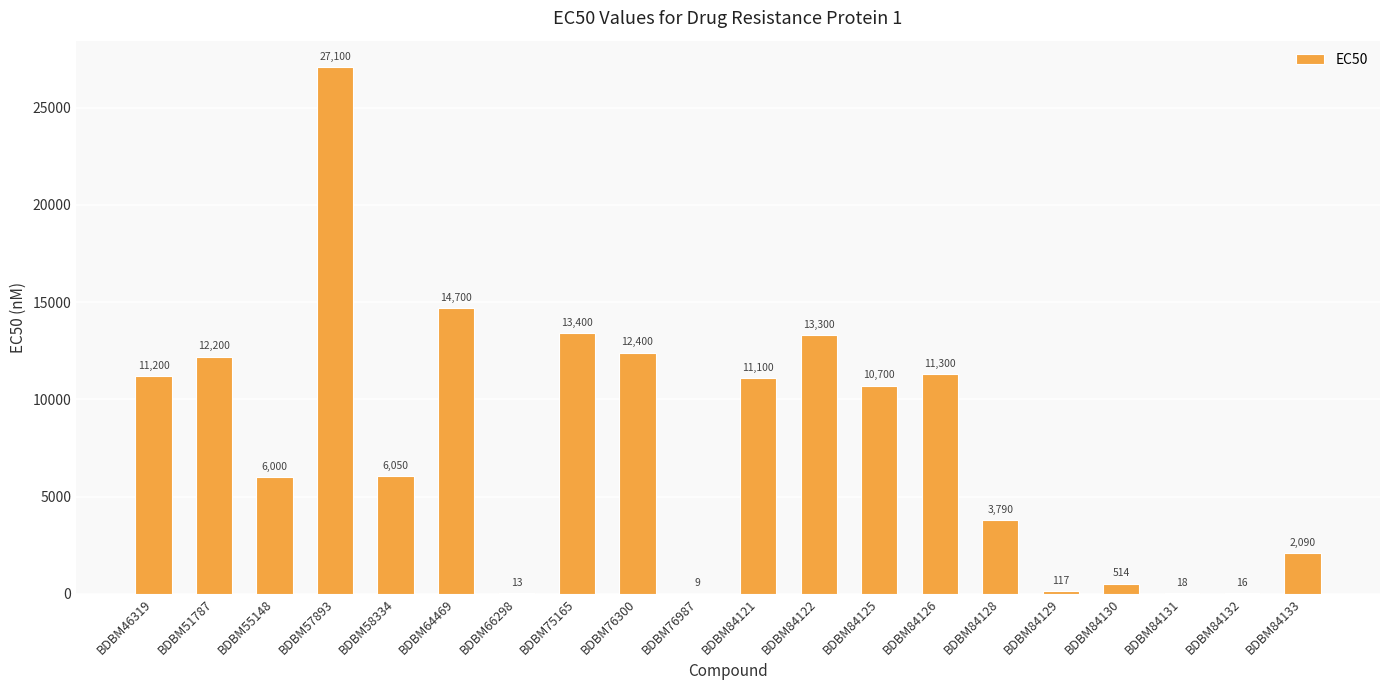

Which category has the highest value across all series?

BDBM57893